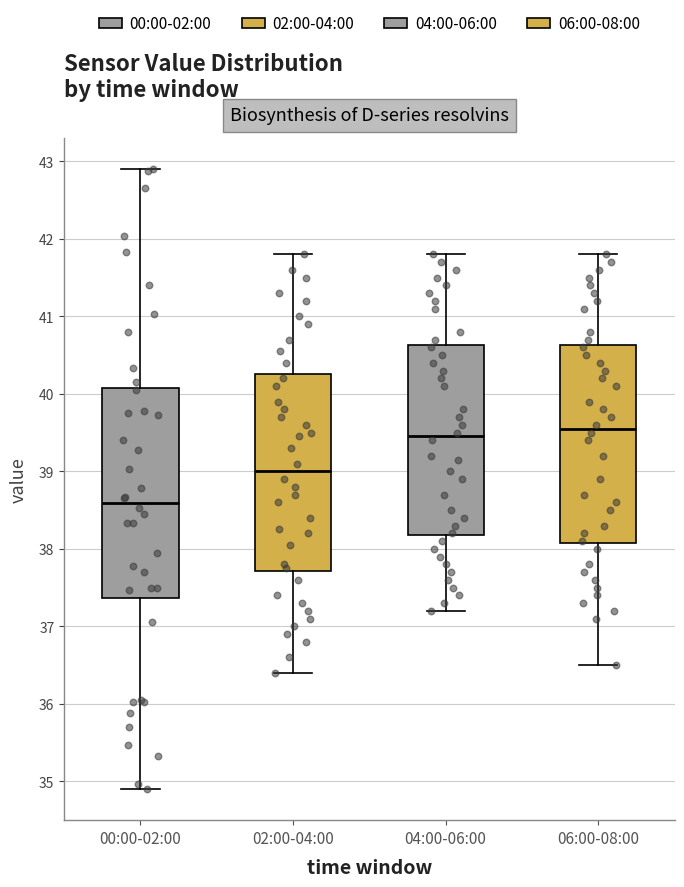

Which box is the tallest, from its lower edge to its upper edge?

00:00-02:00